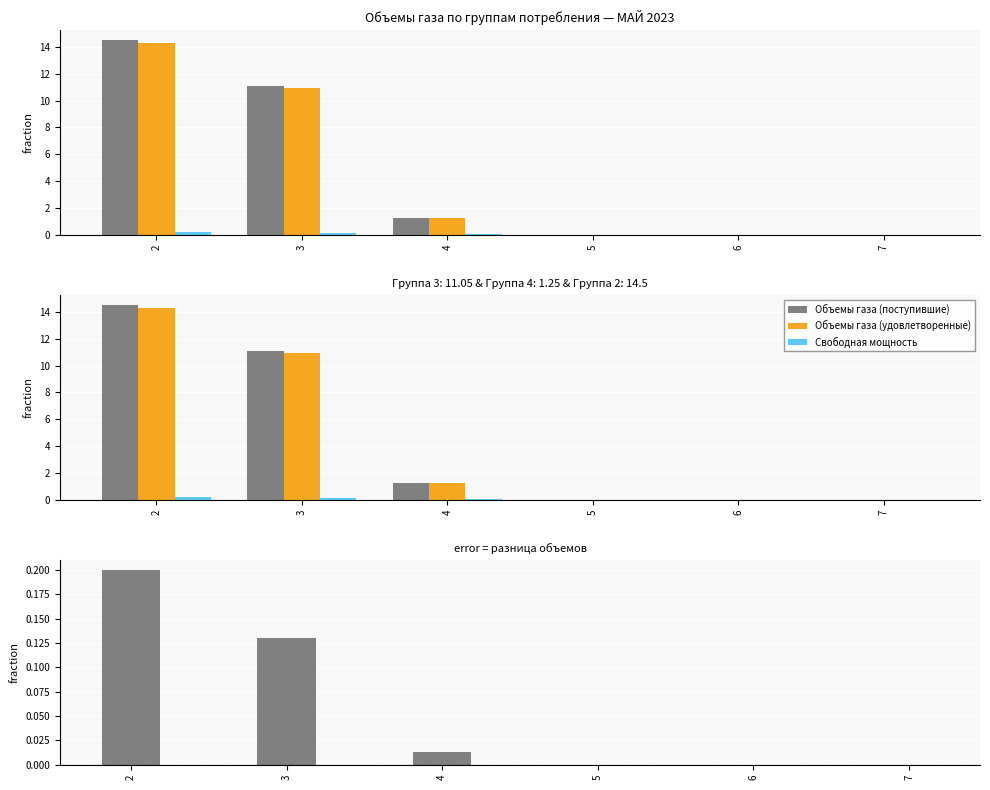

At which label is Объемы газа (поступившие) closest to 7?

3